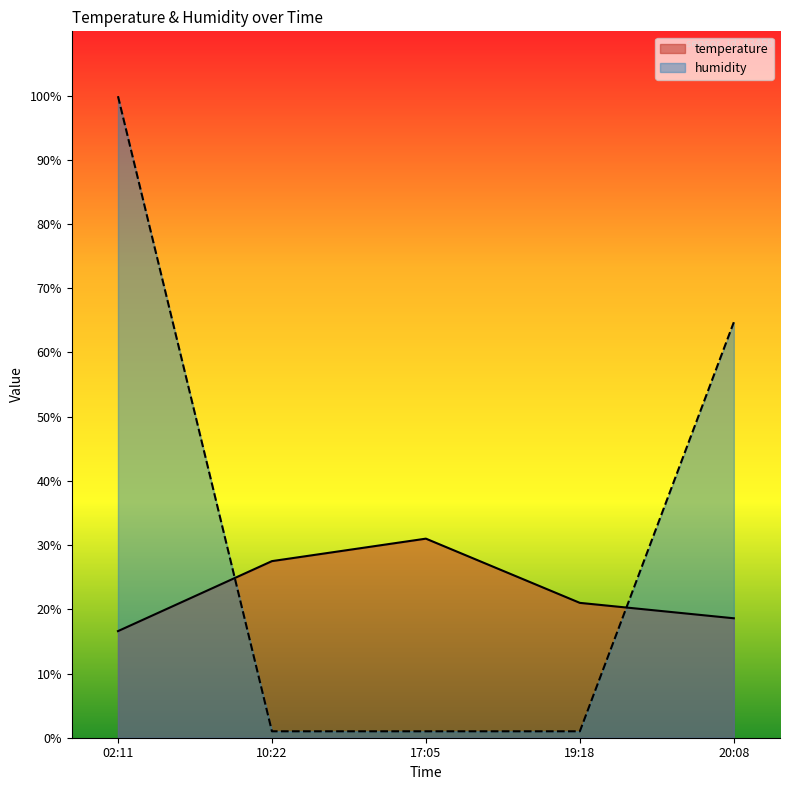

True or false: temperature has a value of 21.0 at 19:18.

True